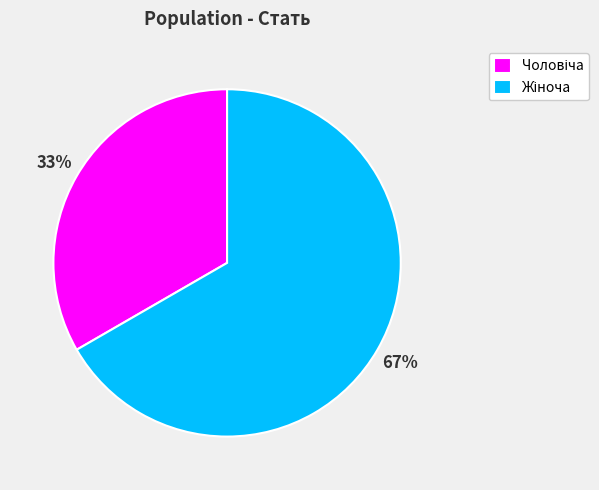

To the nearest percent, what is the average slice percentage?

50%